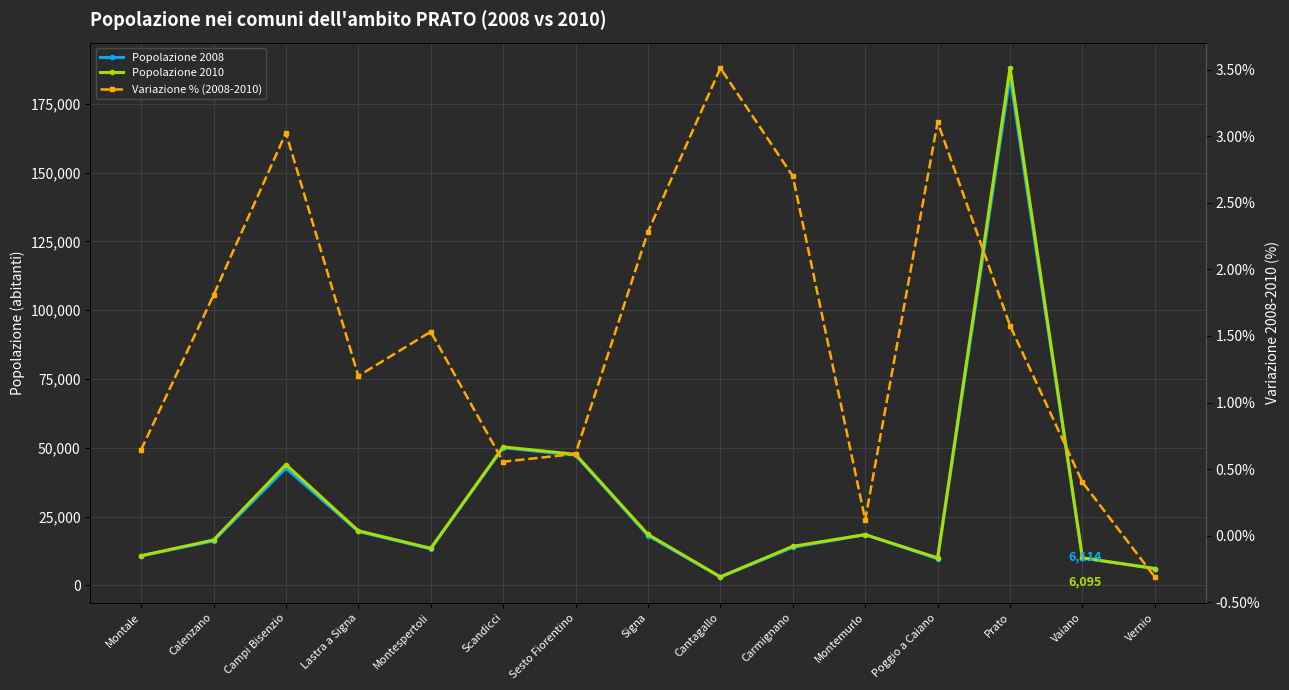

What is the label of the 11th point from the left?

Montemurlo